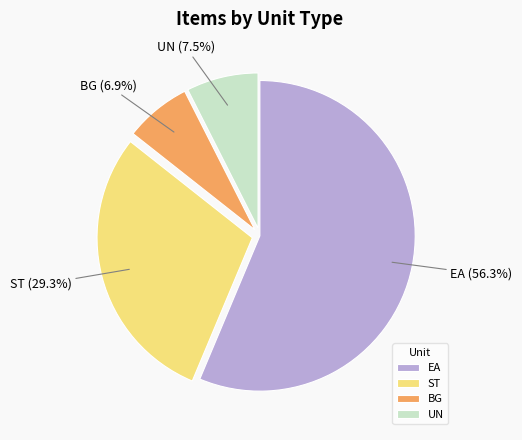

How many slices are in this pie chart?

4